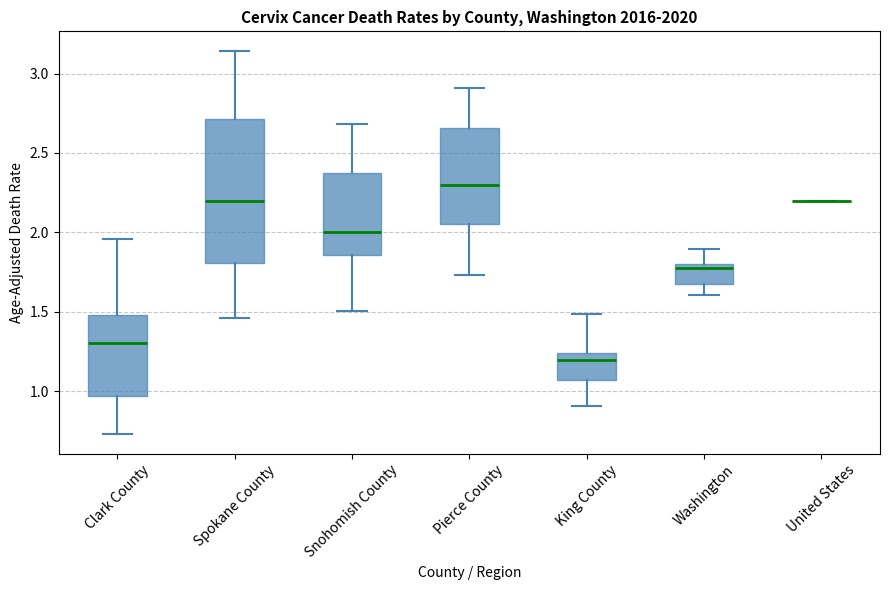

Where does the median line of the box for Snohomish County sit on the y-axis? The values are not printed on the chart, so give them approximately, as read against the axis.

2.00